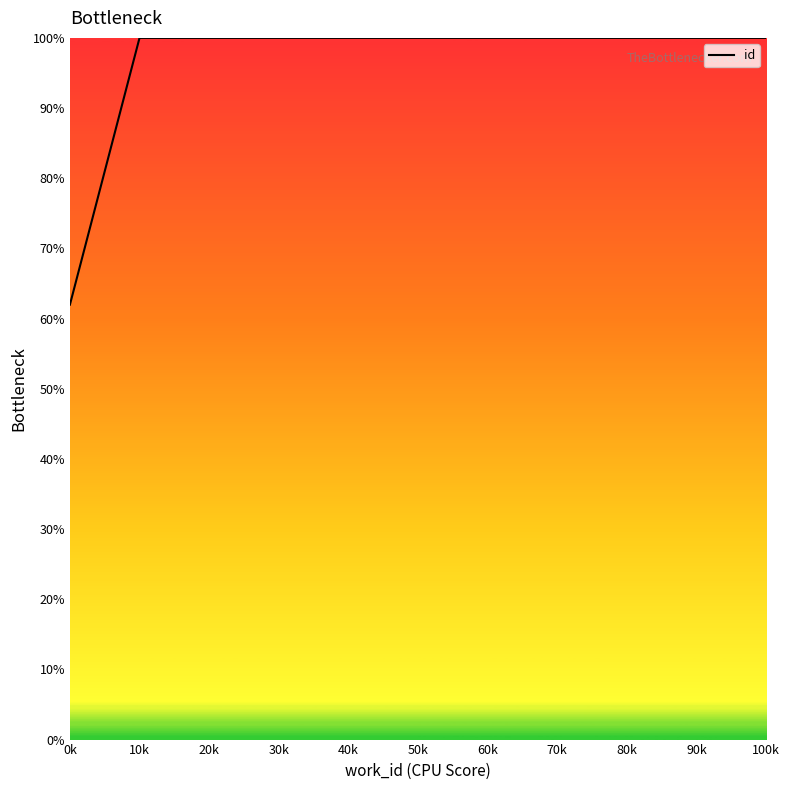

Reading left to right, transcribe all the data shown in this chart.

62.0	100.0	100.0	100.0	100.0	100.0	100.0	100.0	100.0	100.0	100.0